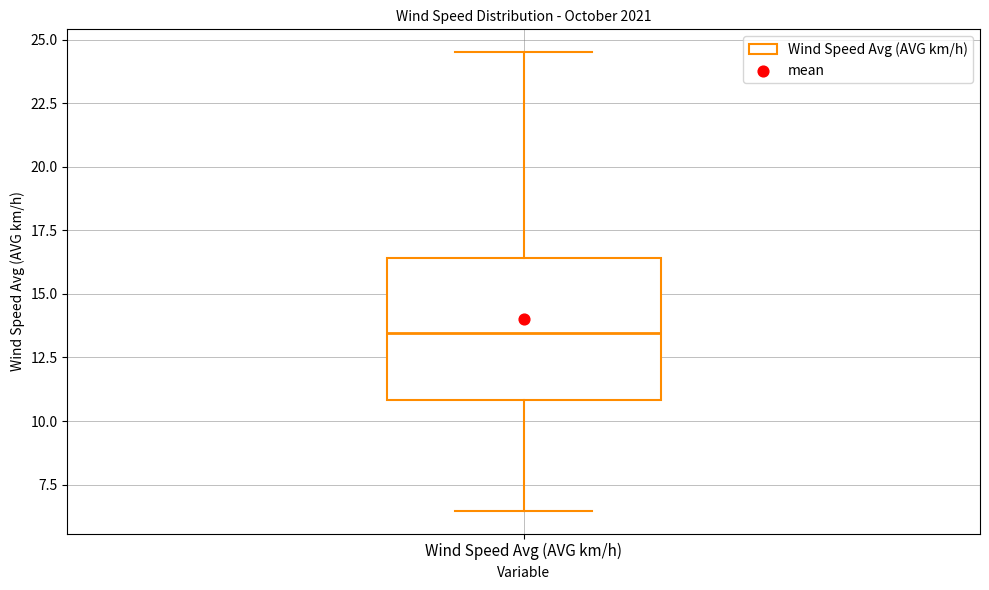

Transcribe this box plot: give where the median line is, the range the box spans, and where the two whiskers end, as read against the y-axis. The values are not printed on the chart, so give them approximately, as read against the axis.

median 13.5, box 11.0 to 16.5, whiskers 6.5 to 24.5